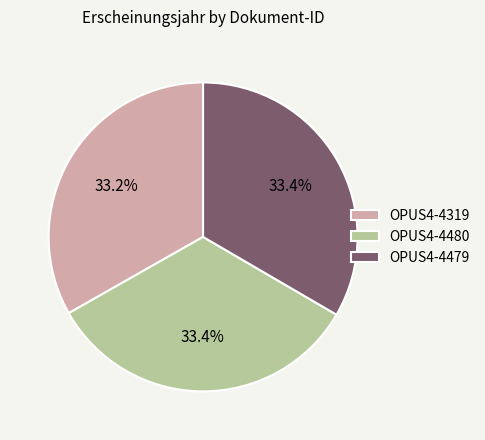

To the nearest percent, what is the combined percentage of OPUS4-4479 and OPUS4-4480?

67%